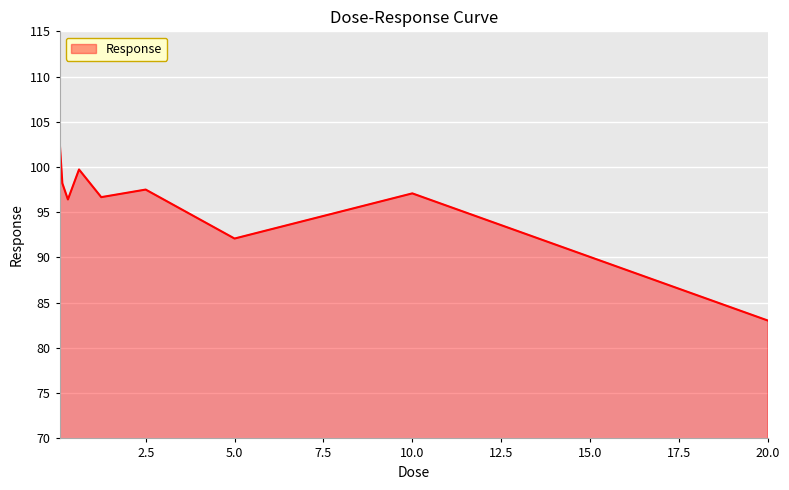

What is the greatest value displayed?

103.0